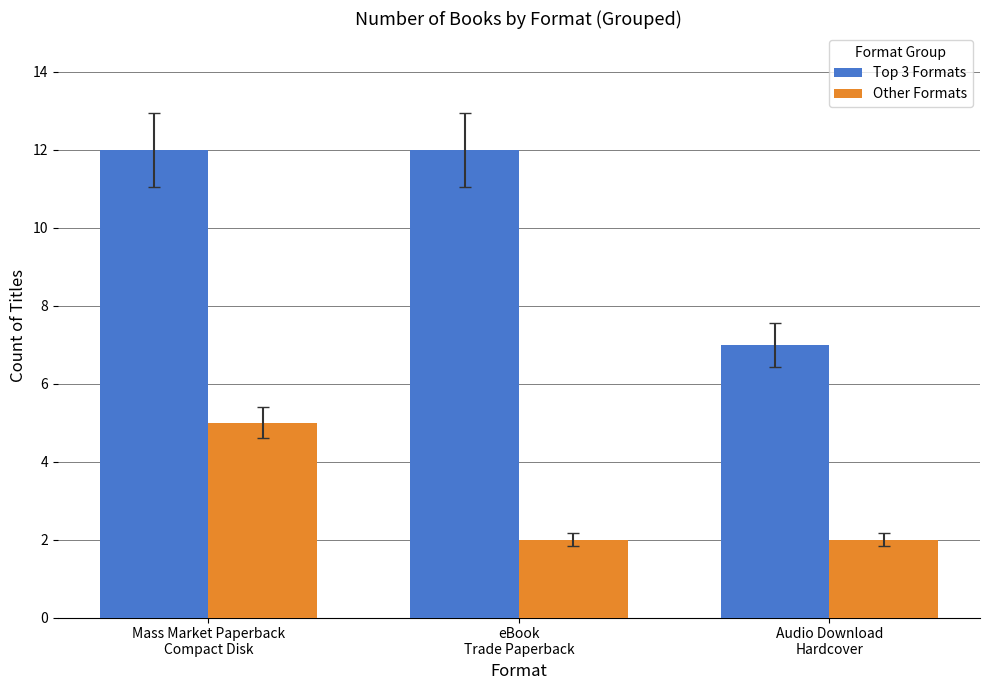

Which series has the largest range (max minus min)?

Top 3 Formats